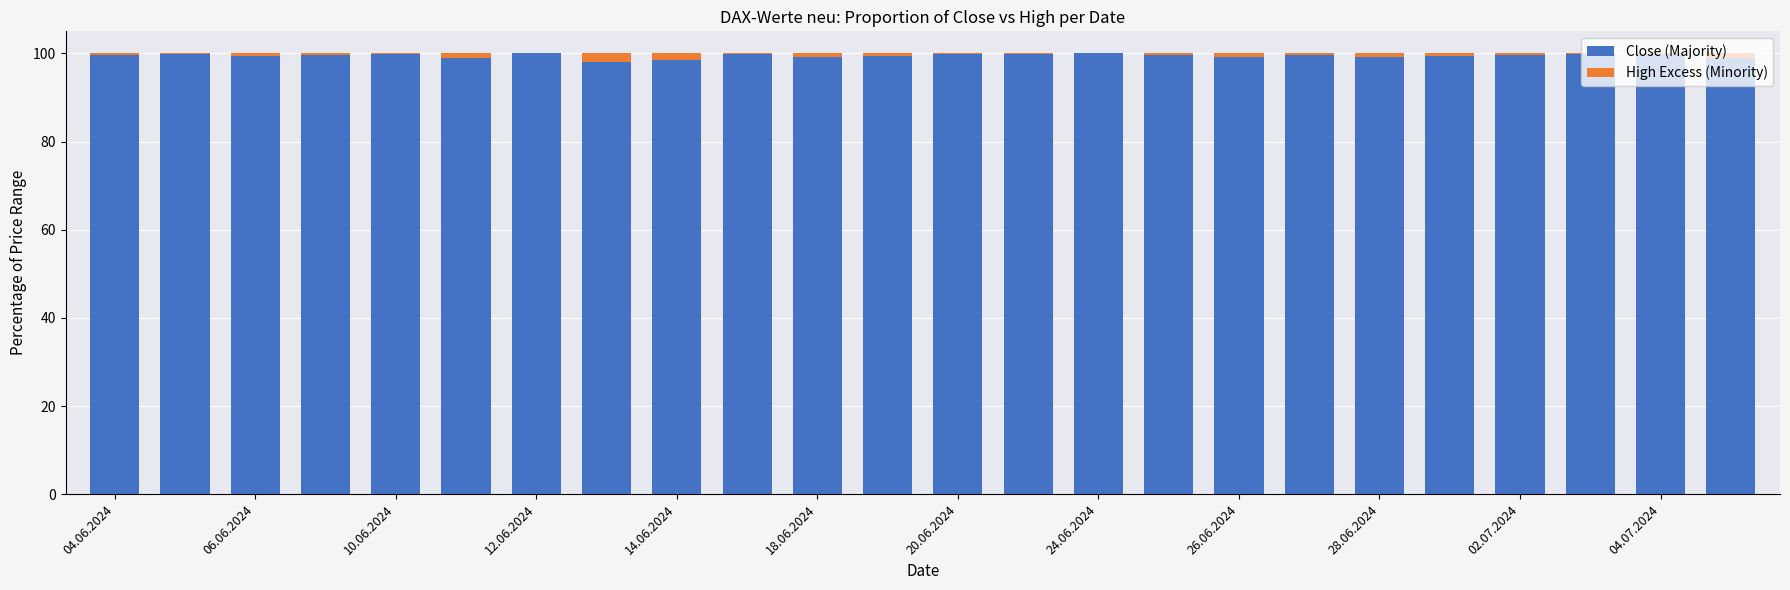

What is the sum of all Close (Majority) values?

2387.3